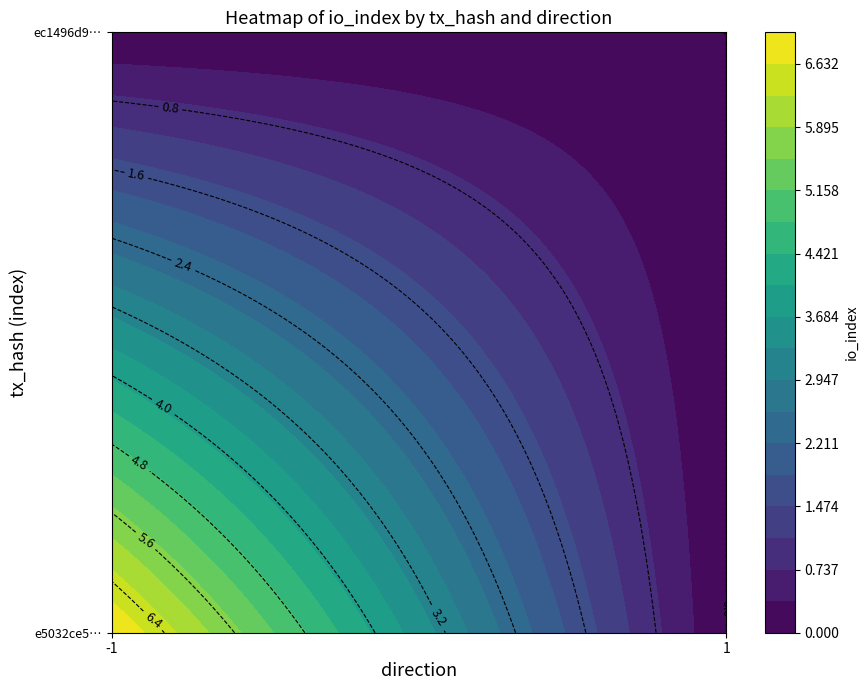

List the series in order of their peak value, highest first.

e5032ce5db4ea137194481eeeb0a70f4fe61b45, ec1496d9365e51d08c2629877c5d97fbf8d2333